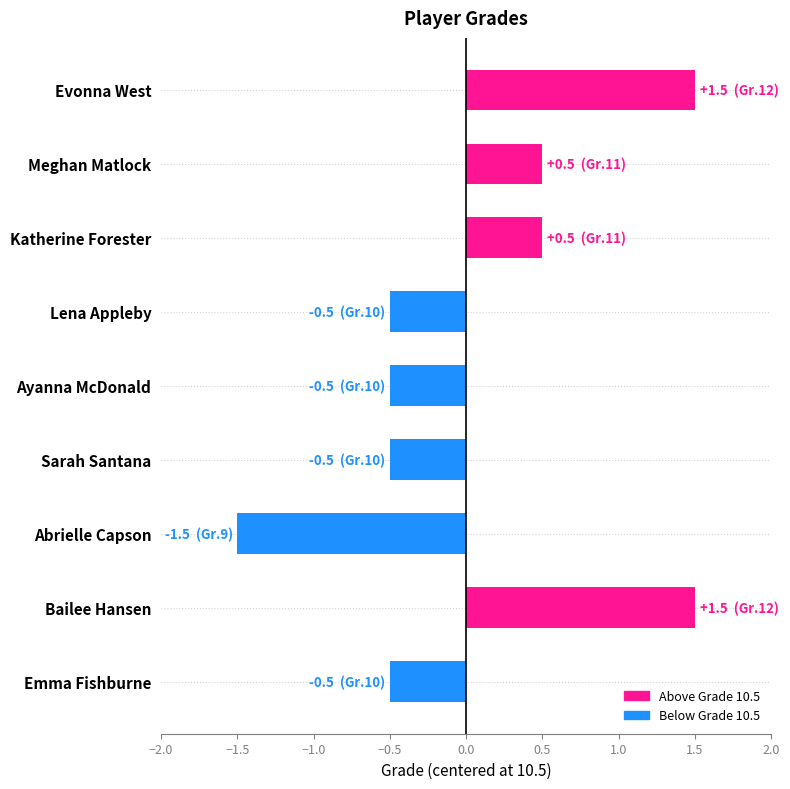

True or false: the data shows -0.3 at Emma Fishburne.

False